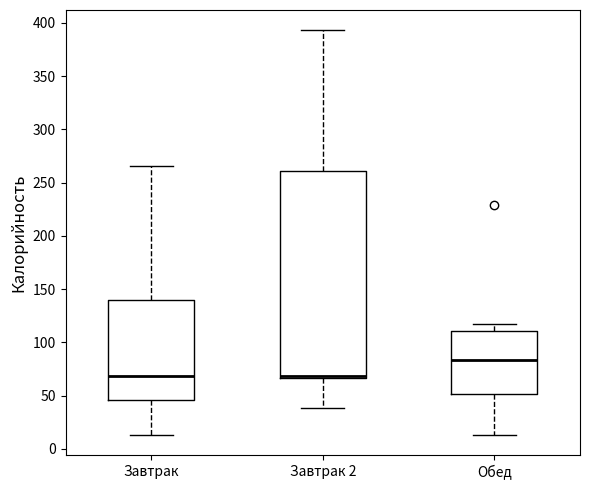

Which box has the highest median line?

Обед